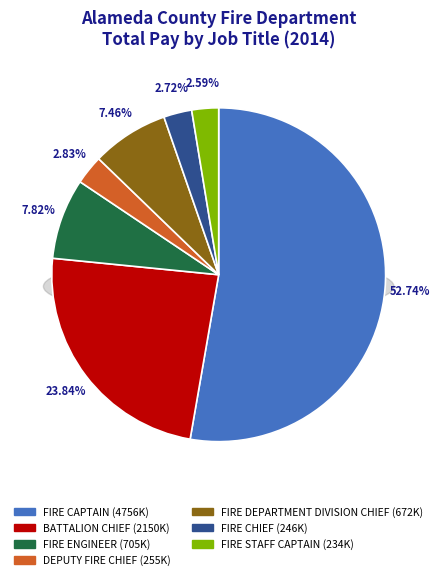

How many slices are in this pie chart?

7